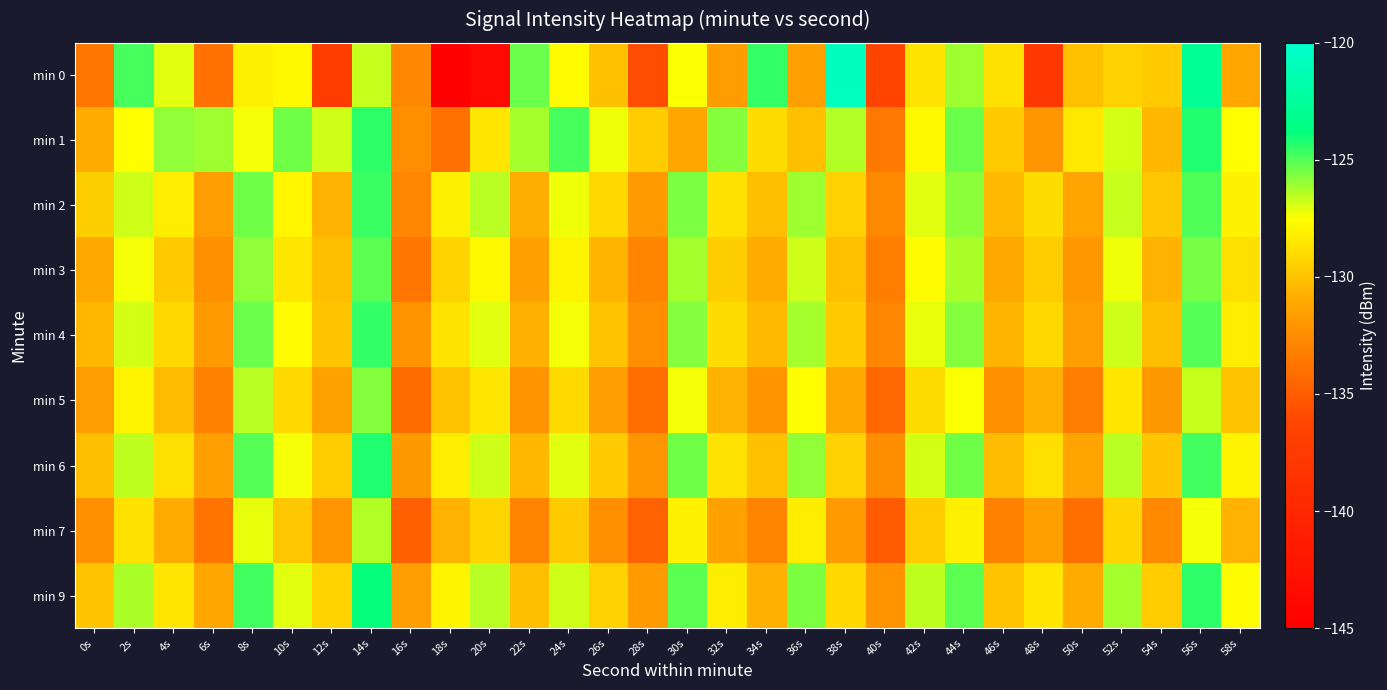

What is the total value across all series at 18s?

-1182.4